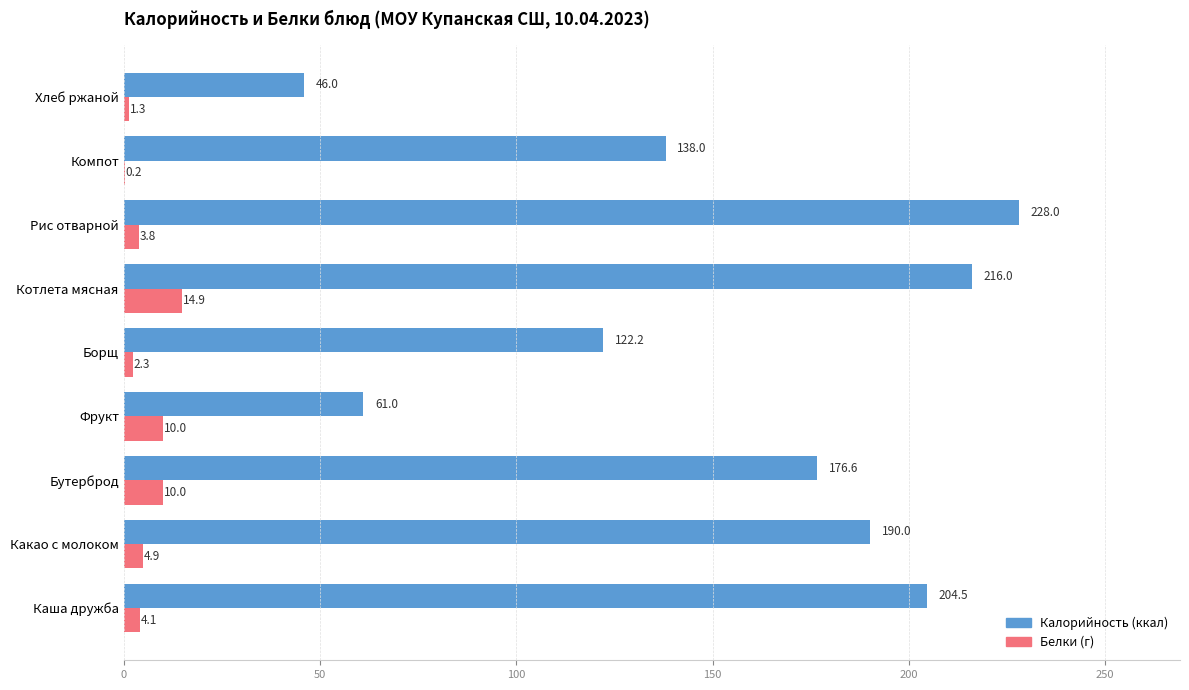

What is the total value across all series at Какао с молоком?

194.9